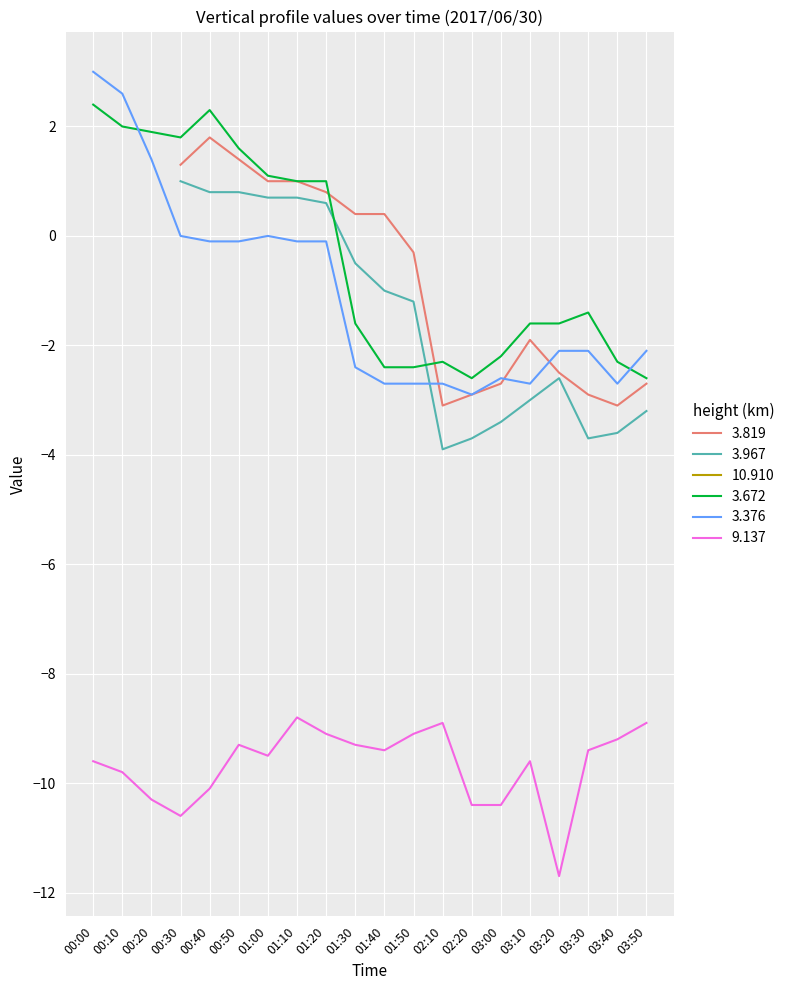

What is the difference between the 9.137 values at 00:20 and 01:20?

1.2